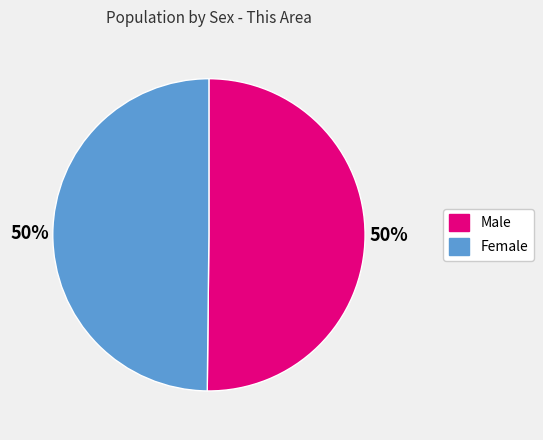

Do Male and Female together represent more than half of the pie?

Yes